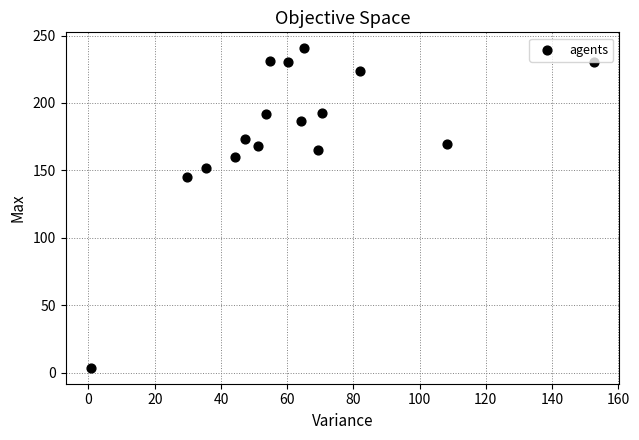

What Y value in the scatter plot is closest to 122?

145.1